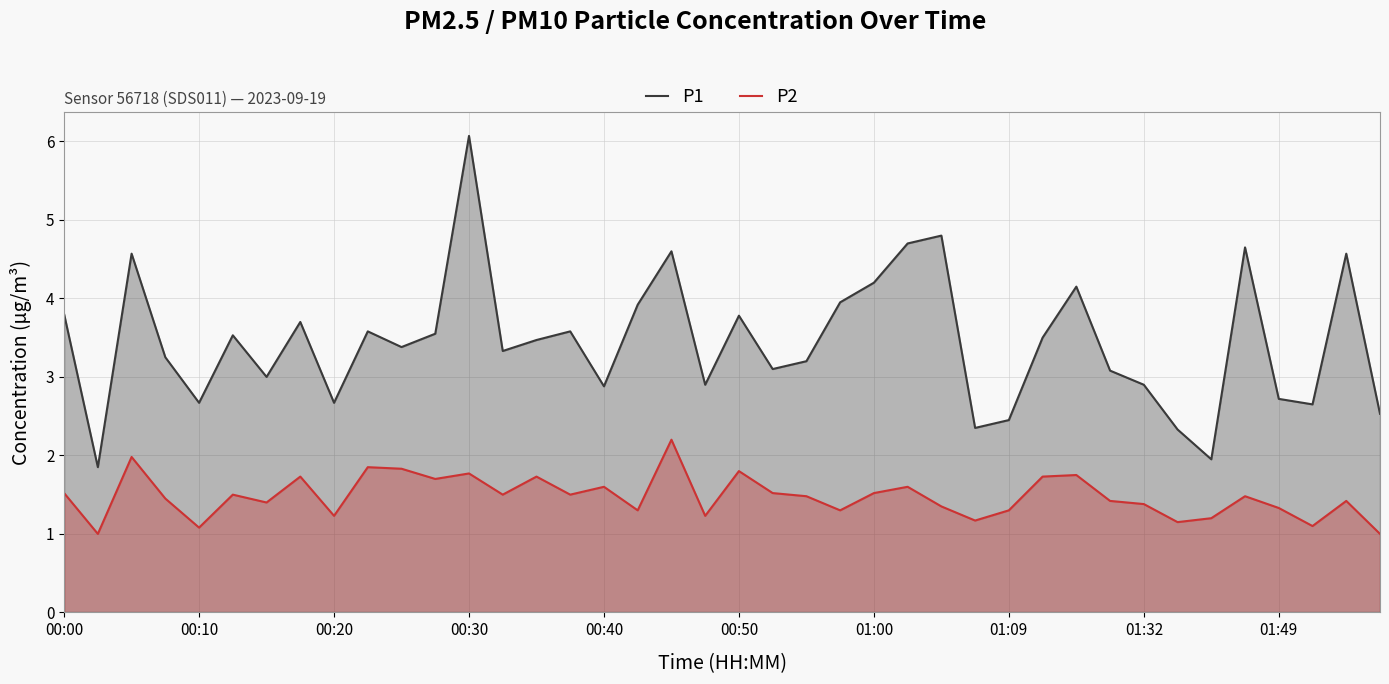

What is the minimum value for P2?

1.0